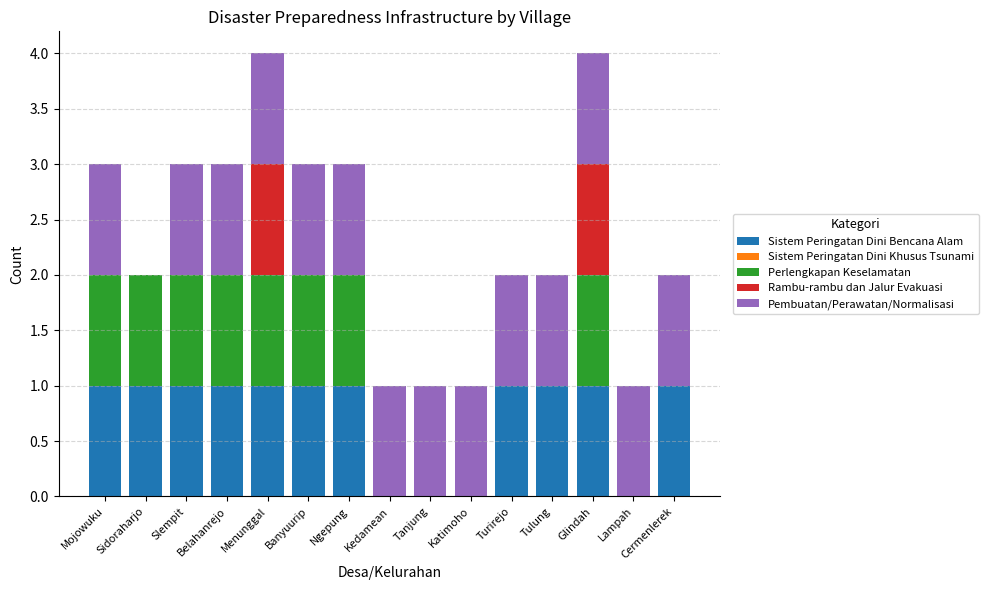

The Sistem Peringatan Dini Bencana Alam series shows 2 at Belahanrejo. True or false?

False